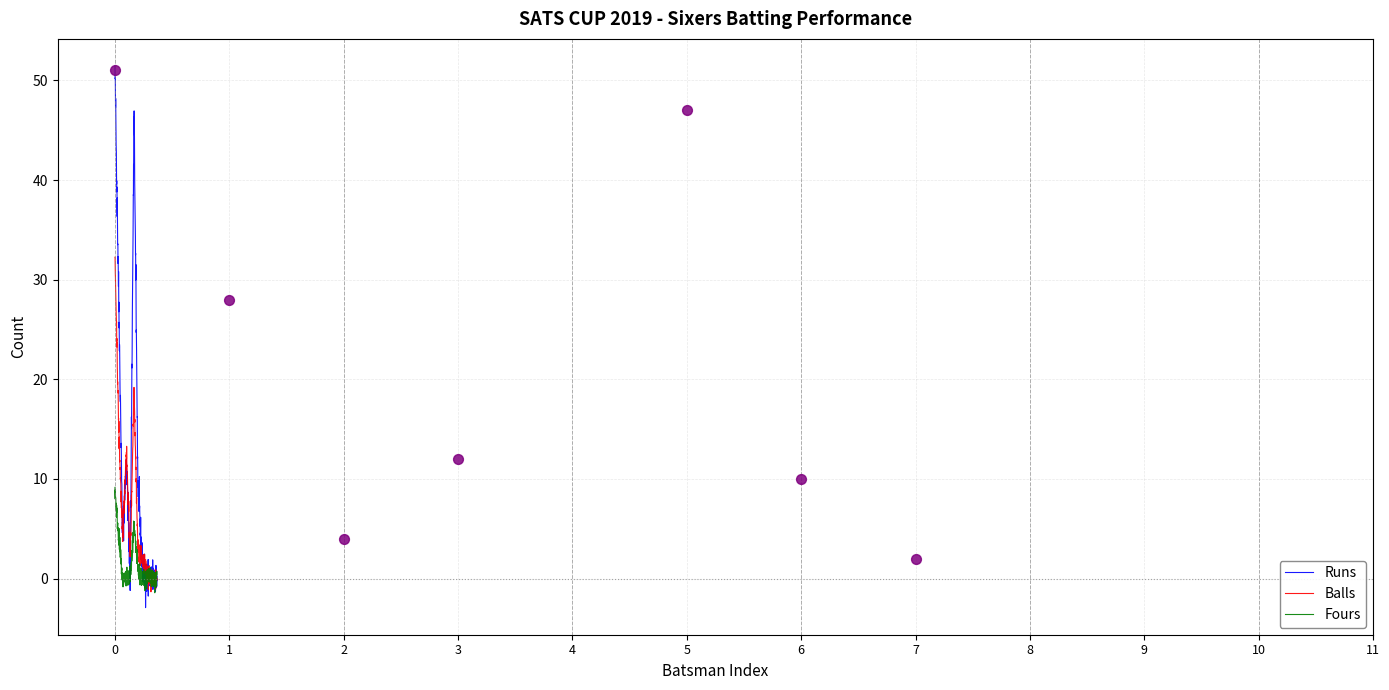

What is the minimum value for Fours?

-1.4